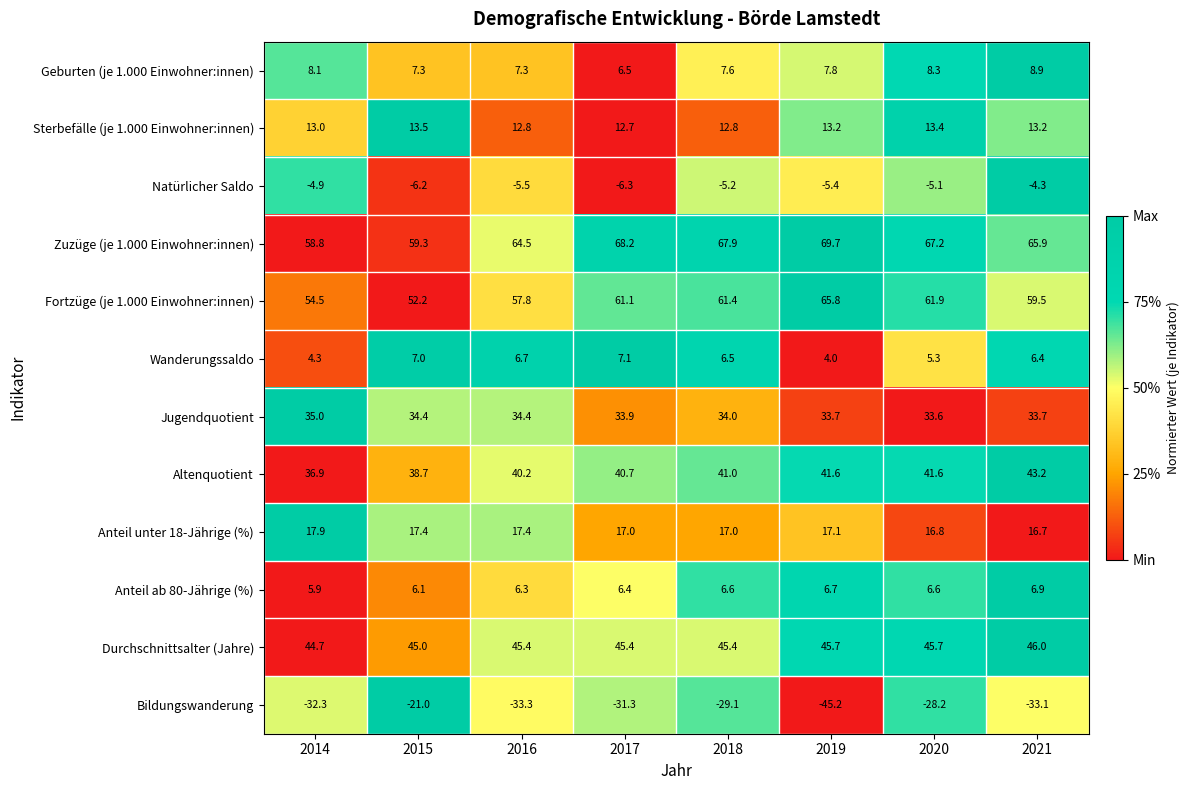

How many data points in Anteil unter 18-Jährige (%) are less than 17?

2